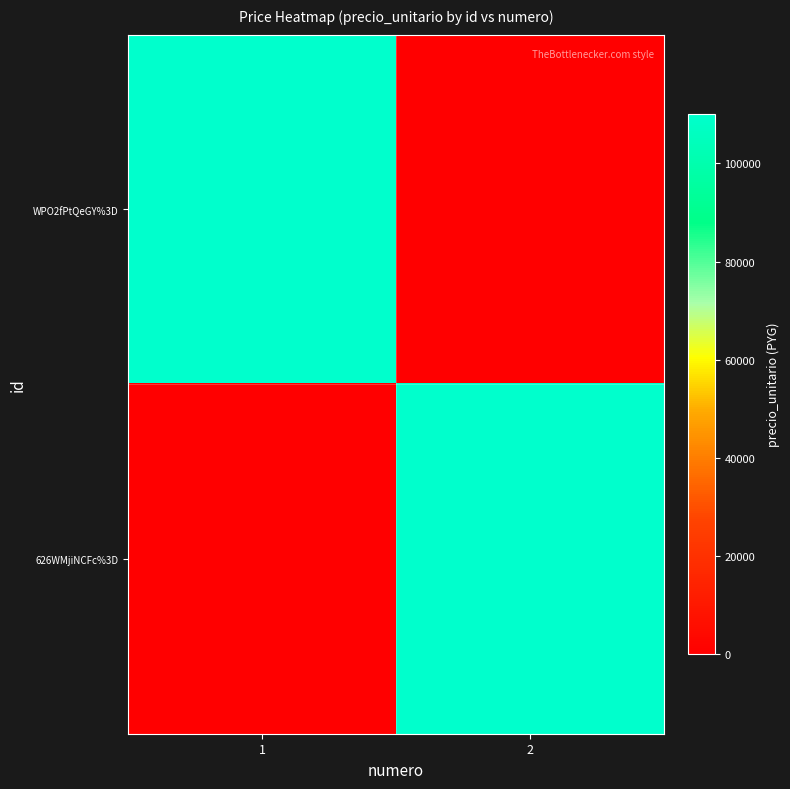

At 1, list the series in order from smallest to largest.

626WMjiNCFc%3D, WPO2fPtQeGY%3D